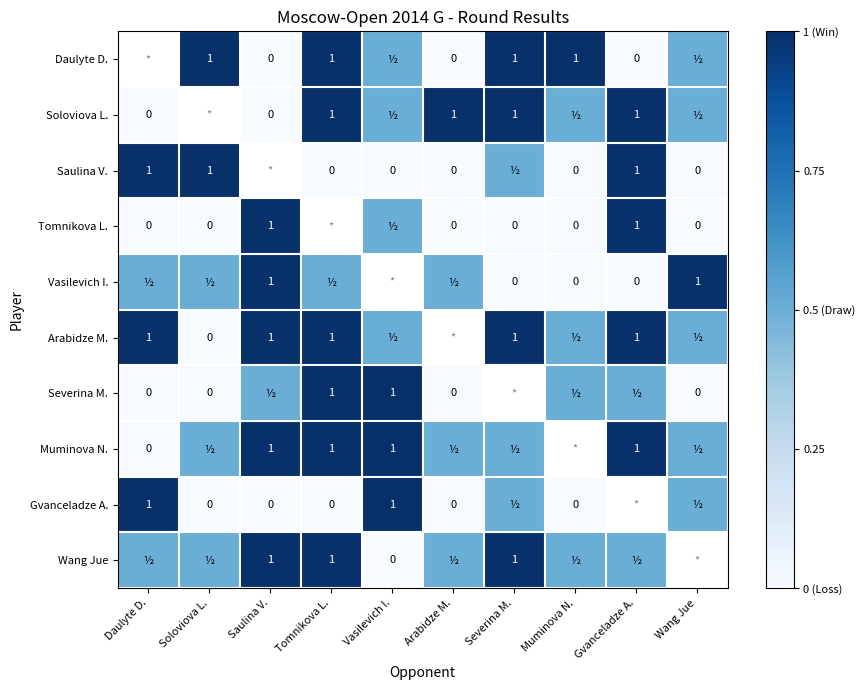

Between Vasilevich I. and Tomnikova L., which is larger?

Tomnikova L.